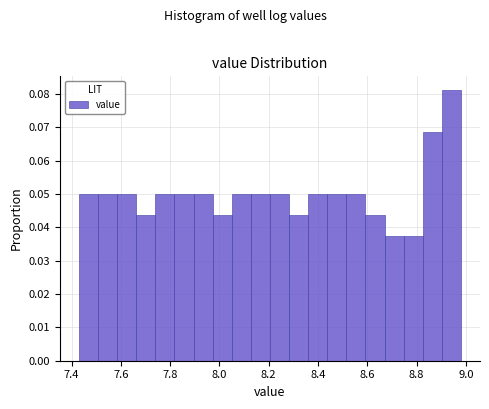

Read against the x-axis, roughly where is the centre of the tallest bar?

8.94